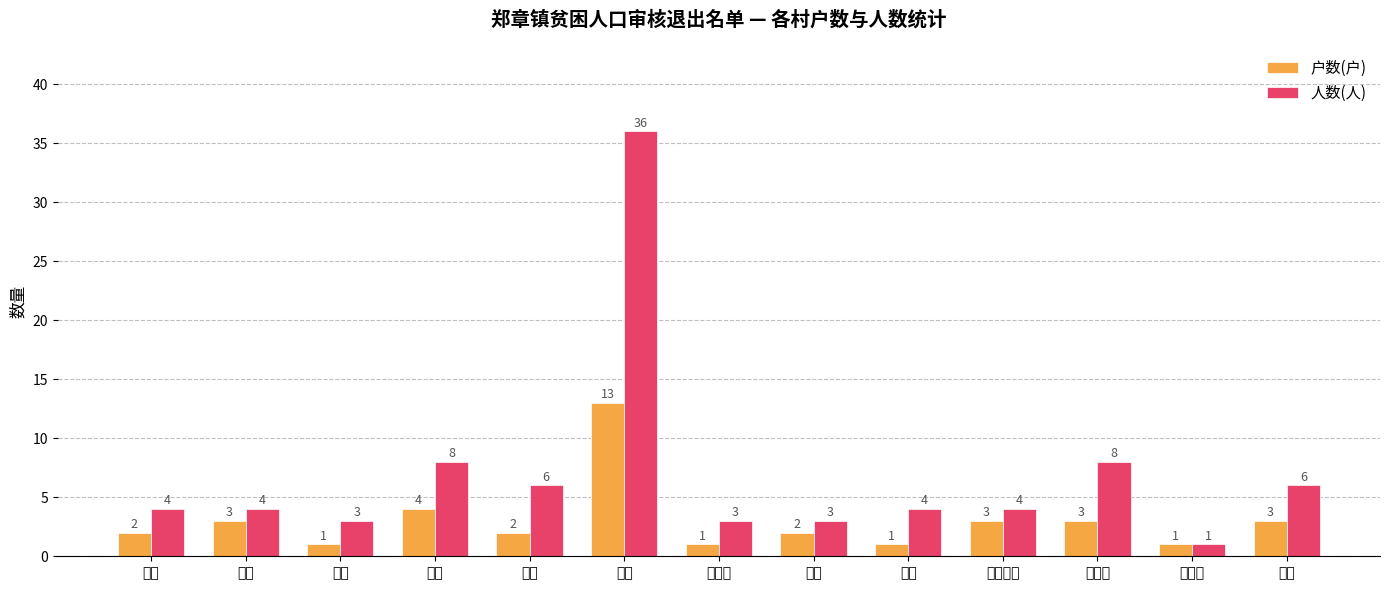

List the series in order of their overall mean, highest first.

人数(人), 户数(户)